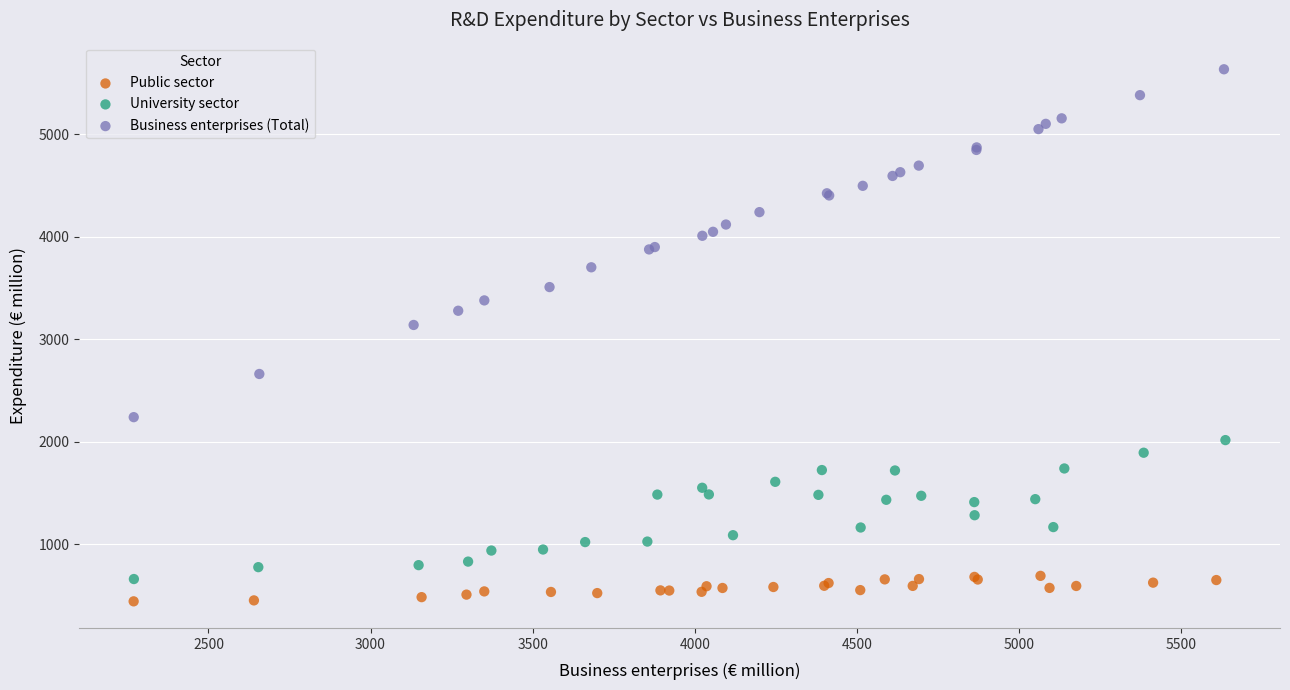

What are all the series names shown in the legend?

Public sector, University sector, Business enterprises (Total)